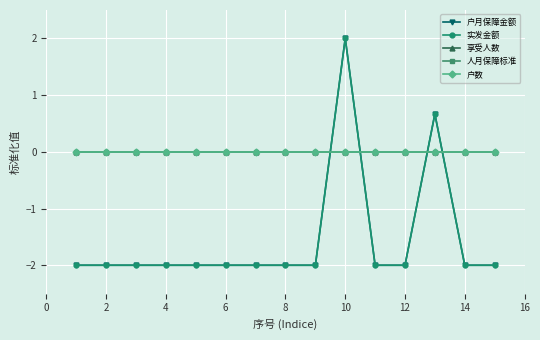

What is the average value of the 实发金额 series?

-1.6